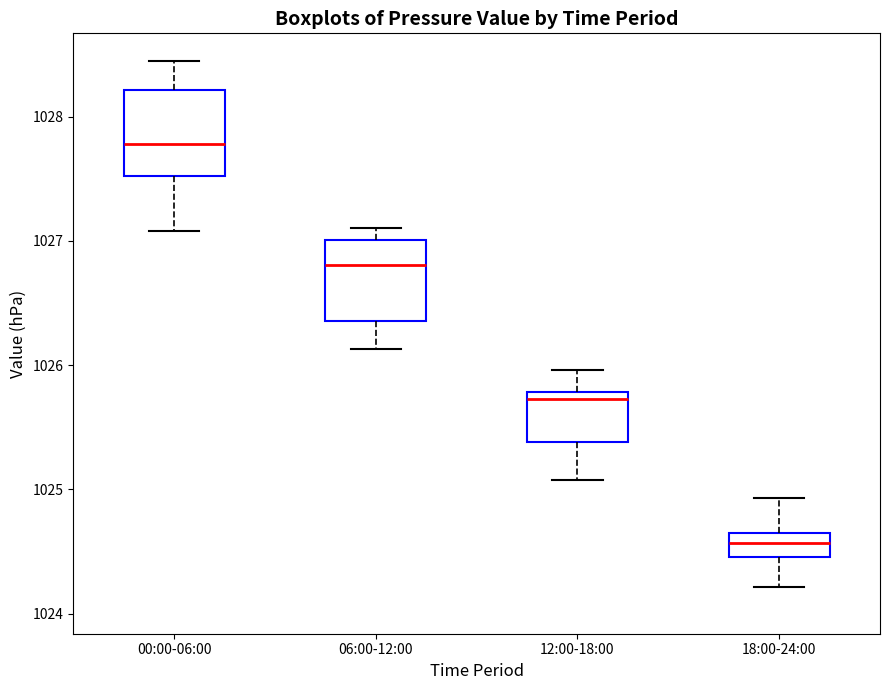

Which box has the lowest median line?

18:00-24:00